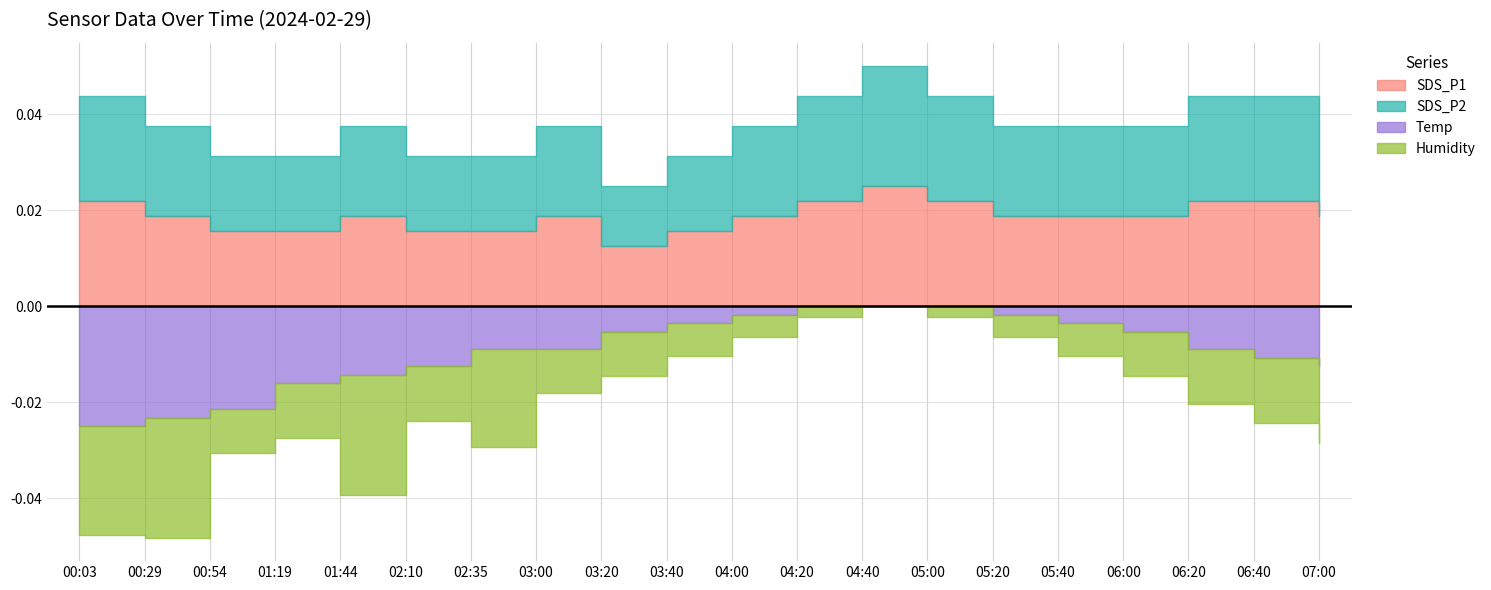

Reading left to right, transcribe all the data shown in this chart.

SDS_P1: 00:03=0.7	00:29=0.6	00:54=0.5	01:19=0.5	01:44=0.6	02:10=0.5	02:35=0.5	03:00=0.6	03:20=0.4	03:40=0.5	04:00=0.6	04:20=0.7	04:40=0.8	05:00=0.7	05:20=0.6	05:40=0.6	06:00=0.6	06:20=0.7	06:40=0.7	07:00=0.6
SDS_P2: 00:03=0.7	00:29=0.6	00:54=0.5	01:19=0.5	01:44=0.6	02:10=0.5	02:35=0.5	03:00=0.6	03:20=0.4	03:40=0.5	04:00=0.6	04:20=0.7	04:40=0.8	05:00=0.7	05:20=0.6	05:40=0.6	06:00=0.6	06:20=0.7	06:40=0.7	07:00=0.6
Temp: 00:03=6.4	00:29=6.3	00:54=6.2	01:19=5.9	01:44=5.8	02:10=5.7	02:35=5.5	03:00=5.5	03:20=5.3	03:40=5.2	04:00=5.1	04:20=5.0	04:40=5.0	05:00=5.0	05:20=5.1	05:40=5.2	06:00=5.3	06:20=5.5	06:40=5.6	07:00=5.7
Humidity: 00:03=98.3	00:29=98.4	00:54=97.7	01:19=97.8	01:44=98.4	02:10=97.8	02:35=98.2	03:00=97.7	03:20=97.7	03:40=97.6	04:00=97.5	04:20=97.4	04:40=97.3	05:00=97.4	05:20=97.5	05:40=97.6	06:00=97.7	06:20=97.8	06:40=97.9	07:00=98.0